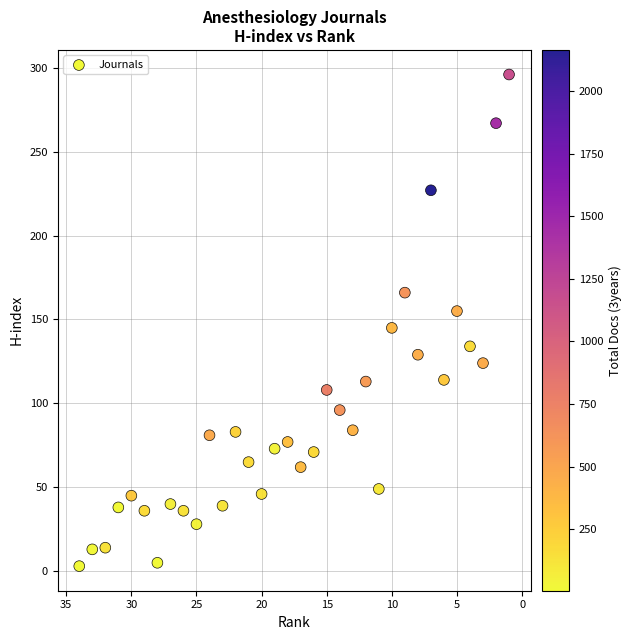

What is the range of Y values (max minus min)?

293